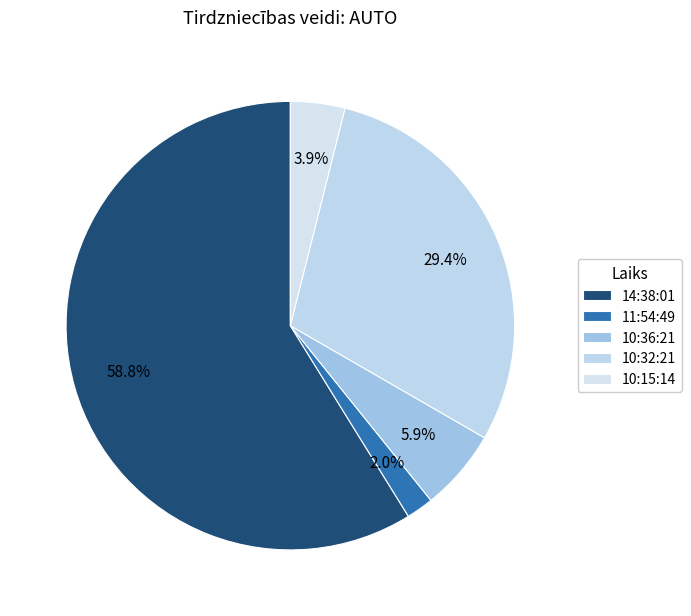

Combined, do 14:38:01 and 10:36:21 account for over 50%?

Yes